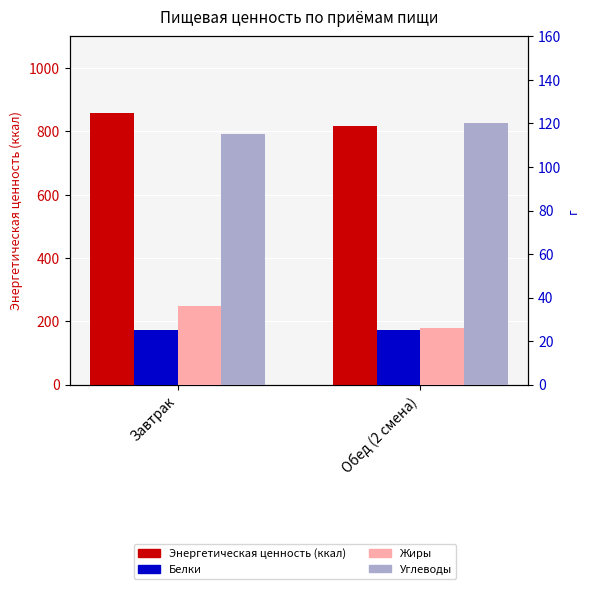

Between Завтрак and Обед (2 смена), which series saw the biggest shift?

Энергетическая ценность (ккал)